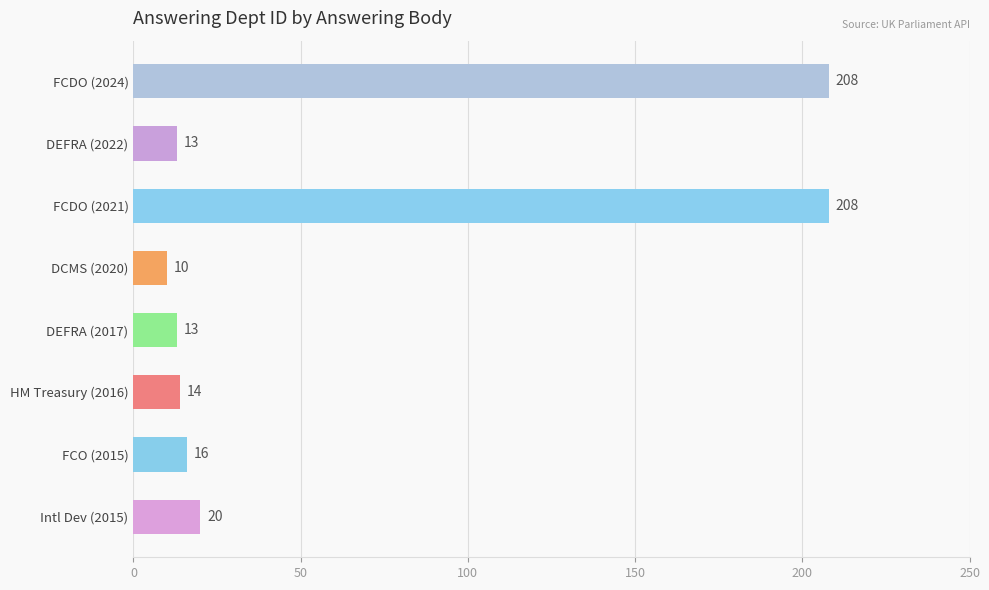

What is the value of the 1st bar from the top?

208